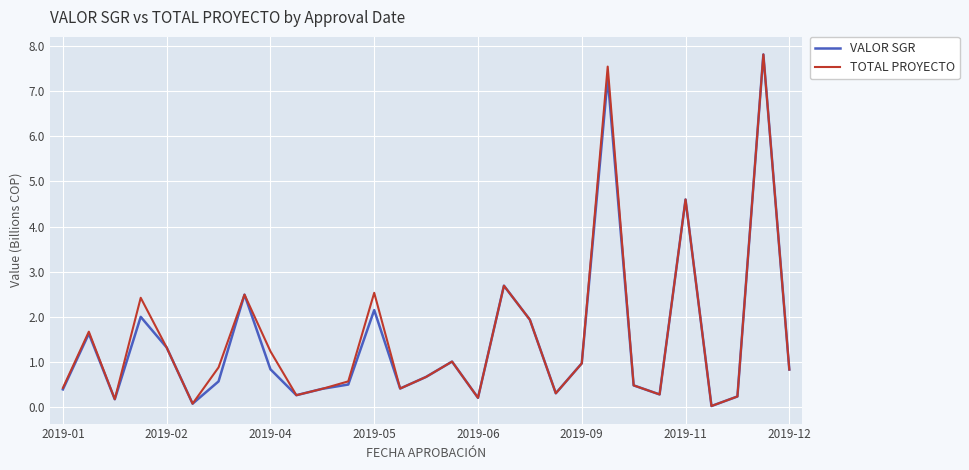

Which series has the largest total across all categories?

TOTAL PROYECTO